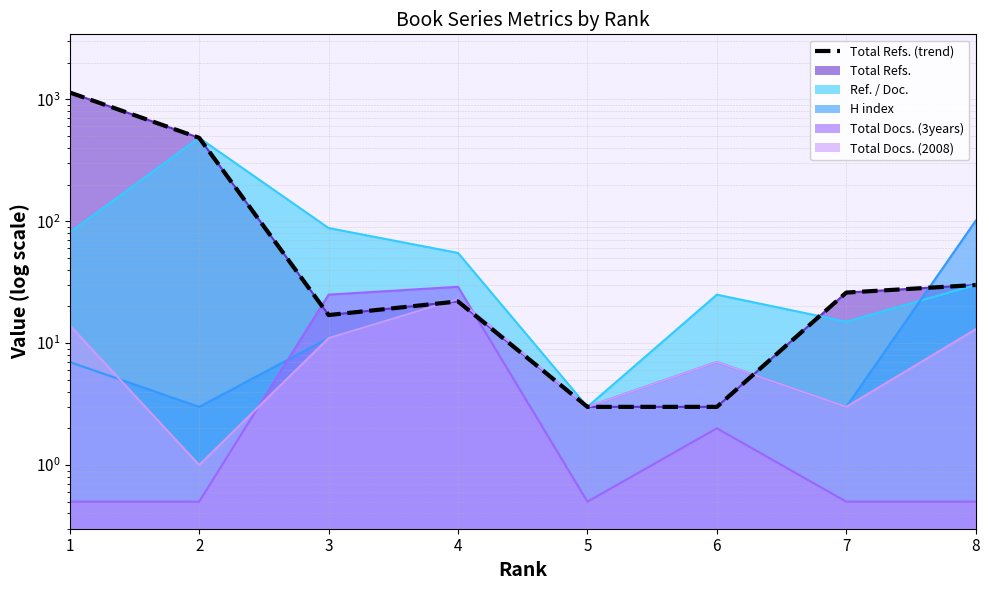

Where is the first local maximum?

4